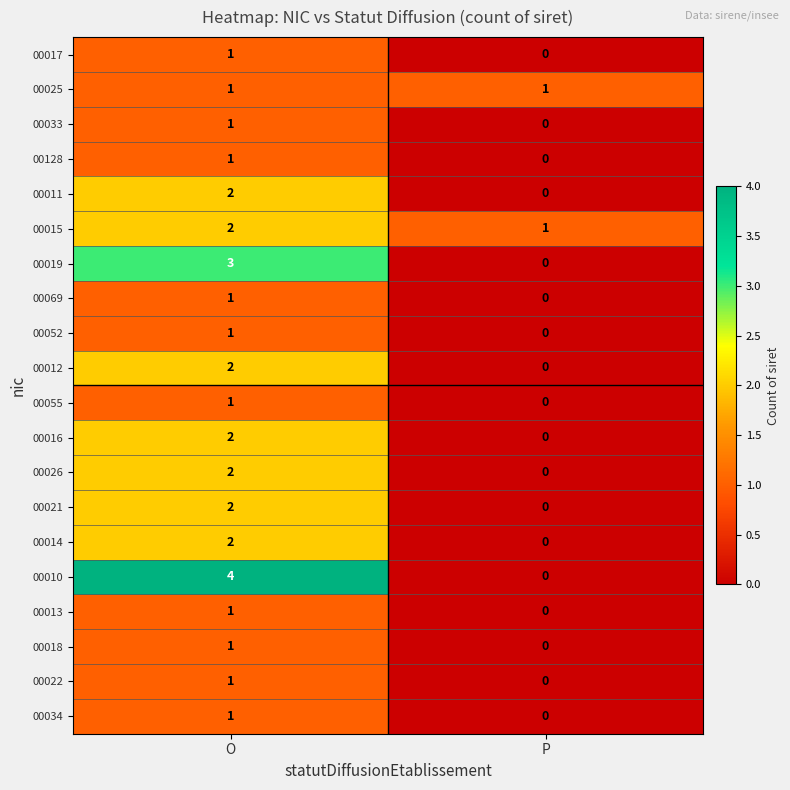

What is the total value across all series at O?

32